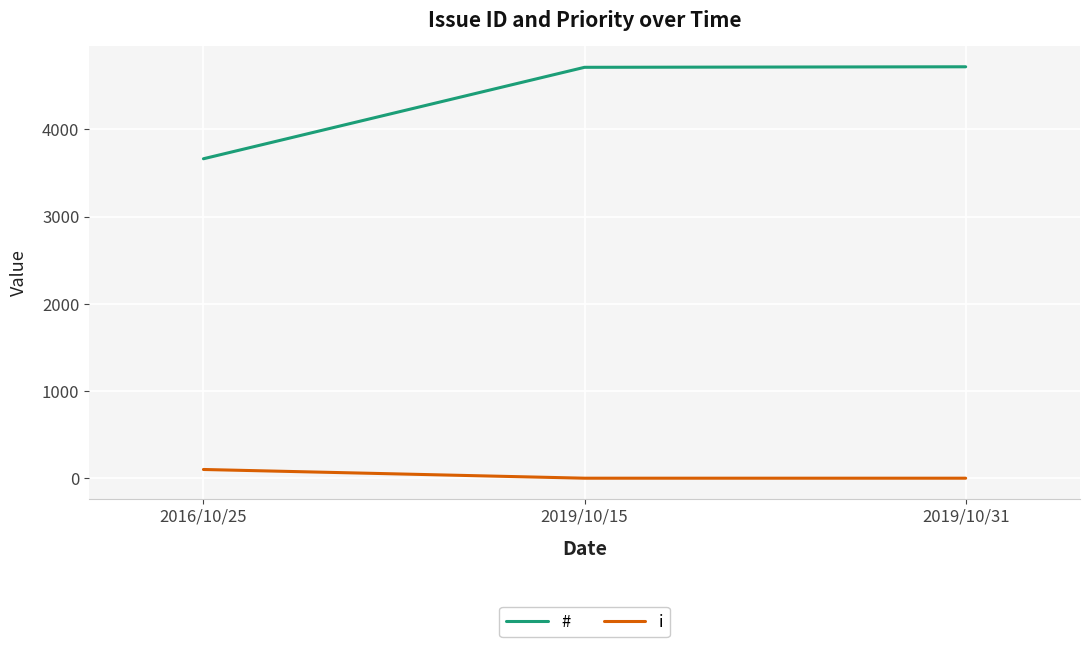

What is the highest value of the # series?

4719